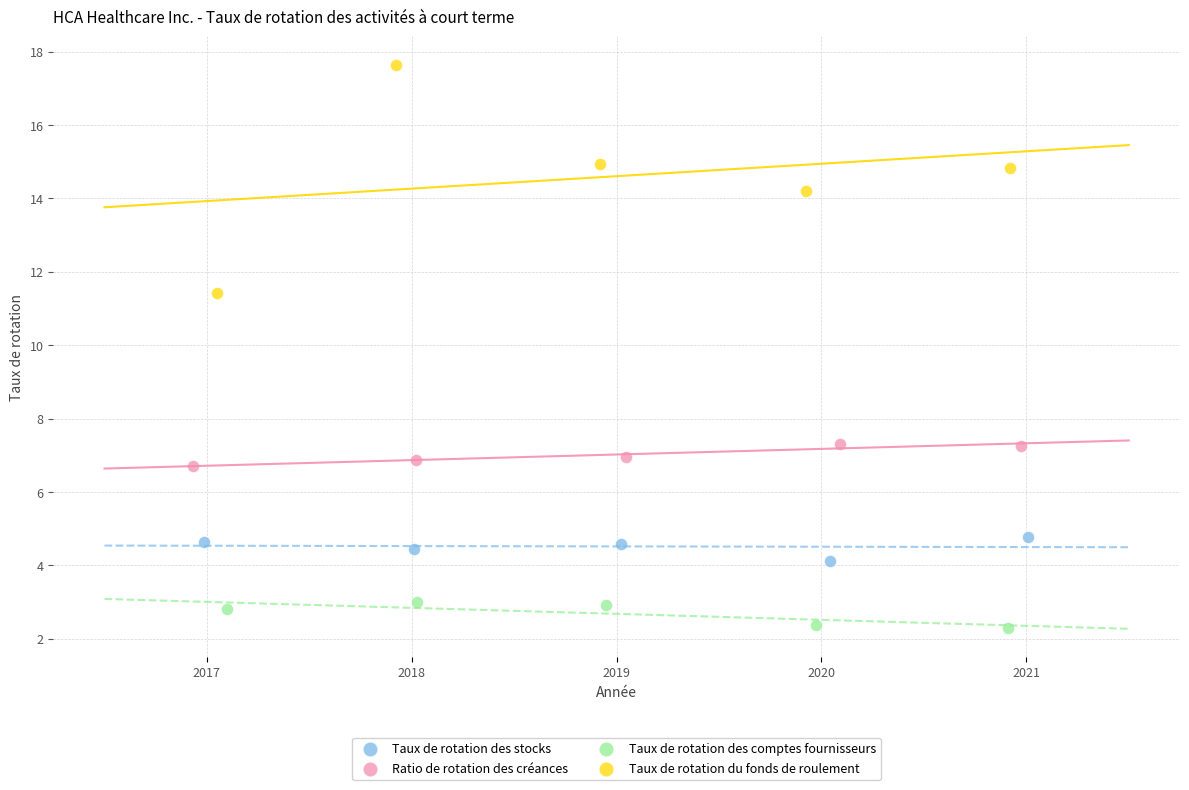

Which series has the largest Y range (max minus min)?

Taux de rotation du fonds de roulement